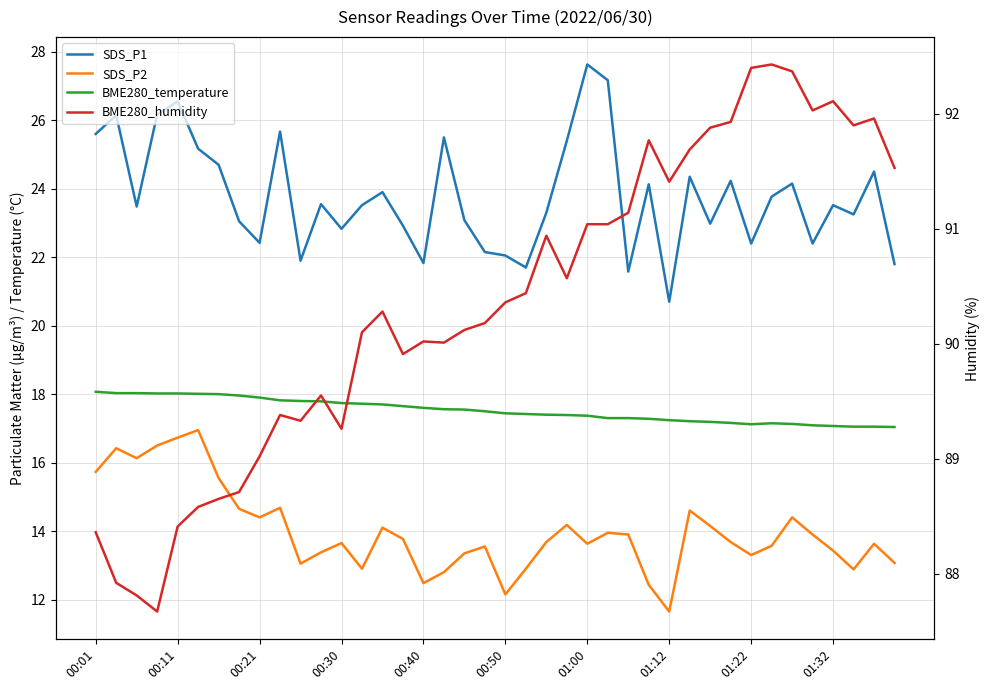

How many data points in SDS_P1 are less than 23?

14